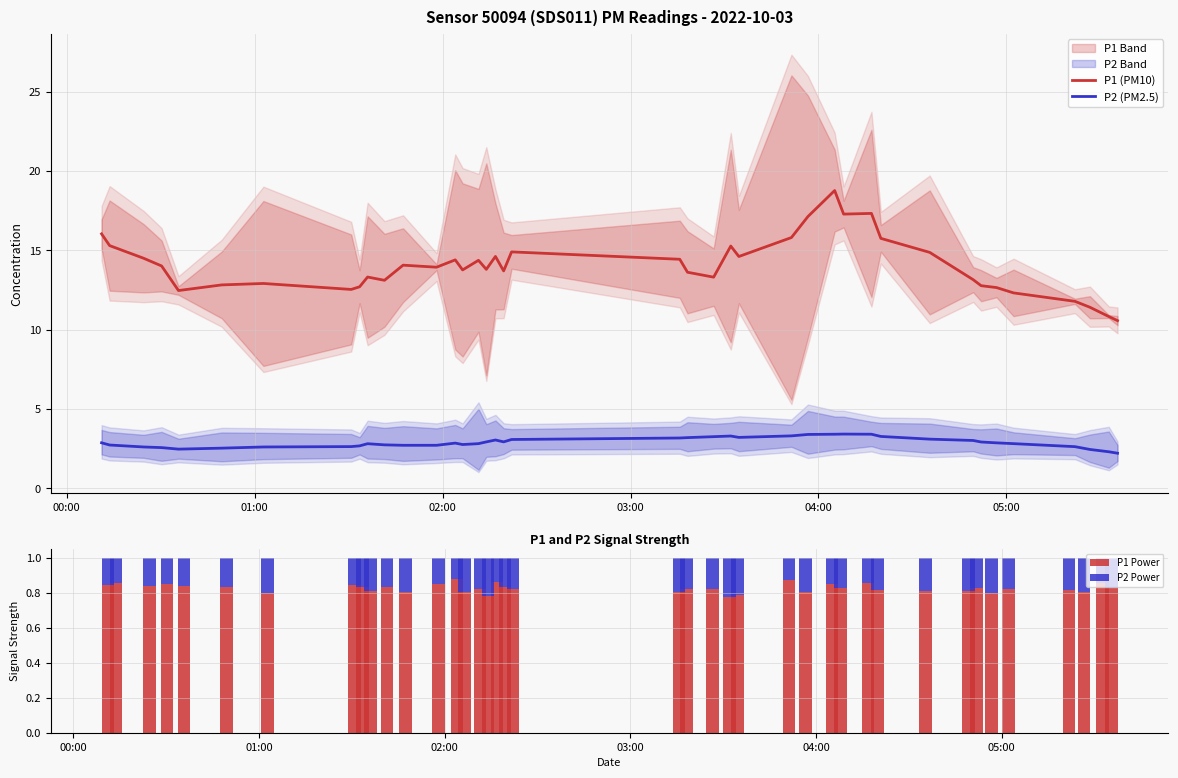

What is the highest value of the P2 (PM2.5) series?

3.4